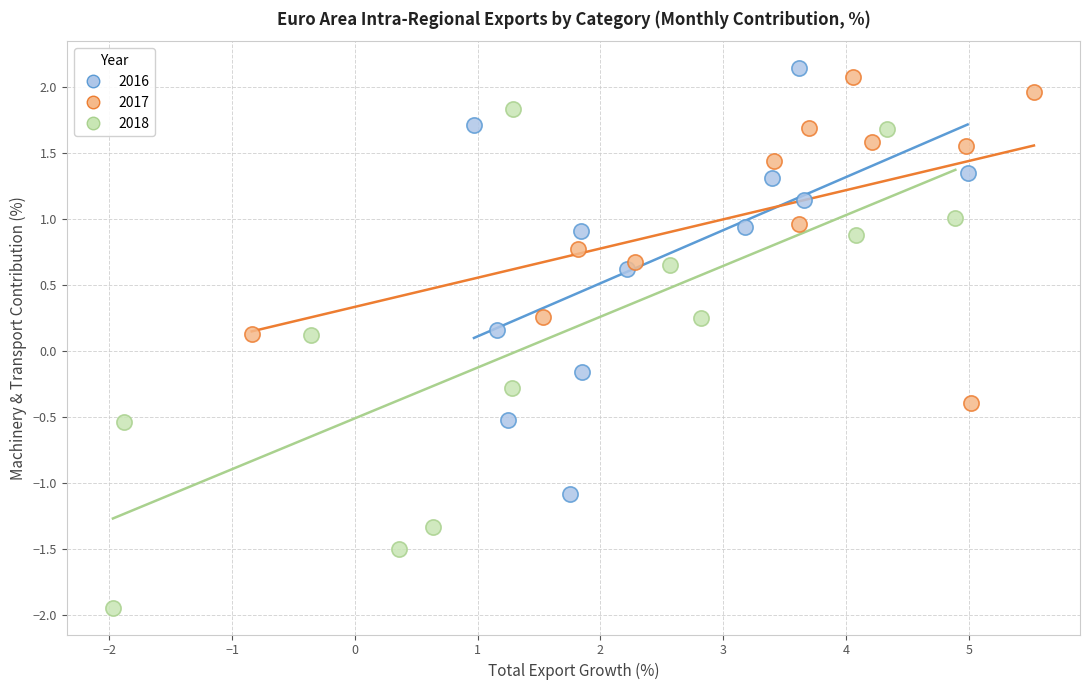

Which series has the largest Y range (max minus min)?

2018